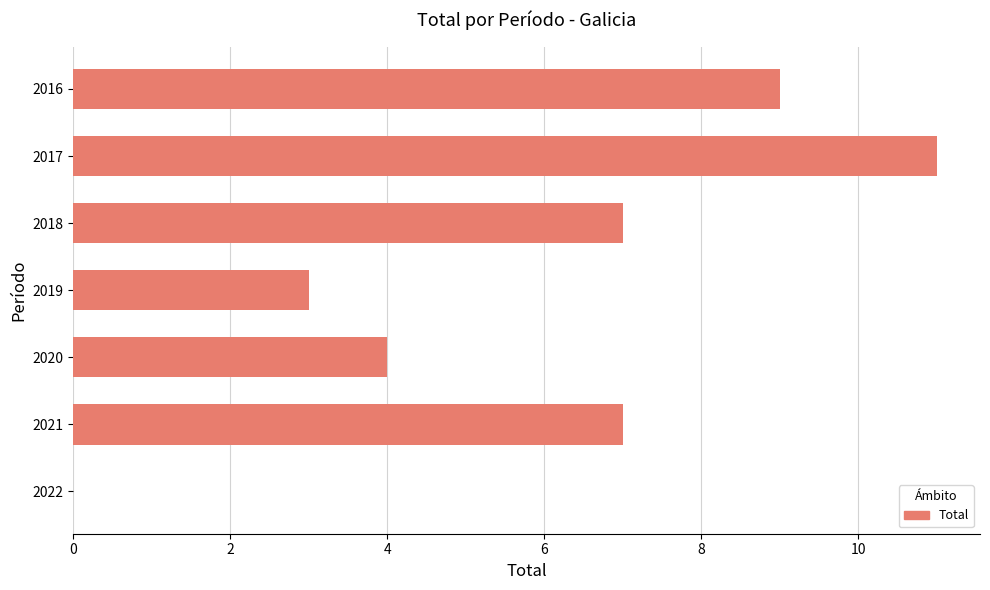

The chart shows a value of 0 at 2022. True or false?

True